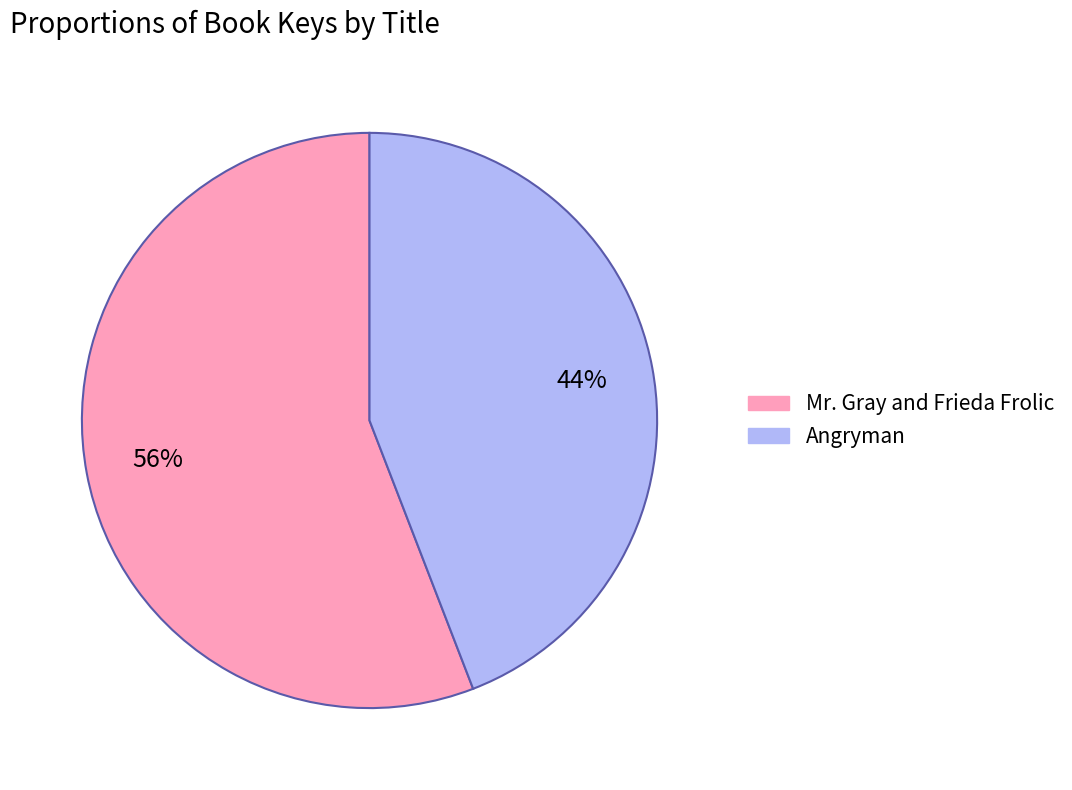

Rank the categories by value from highest to lowest.

Mr. Gray and Frieda Frolic, Angryman